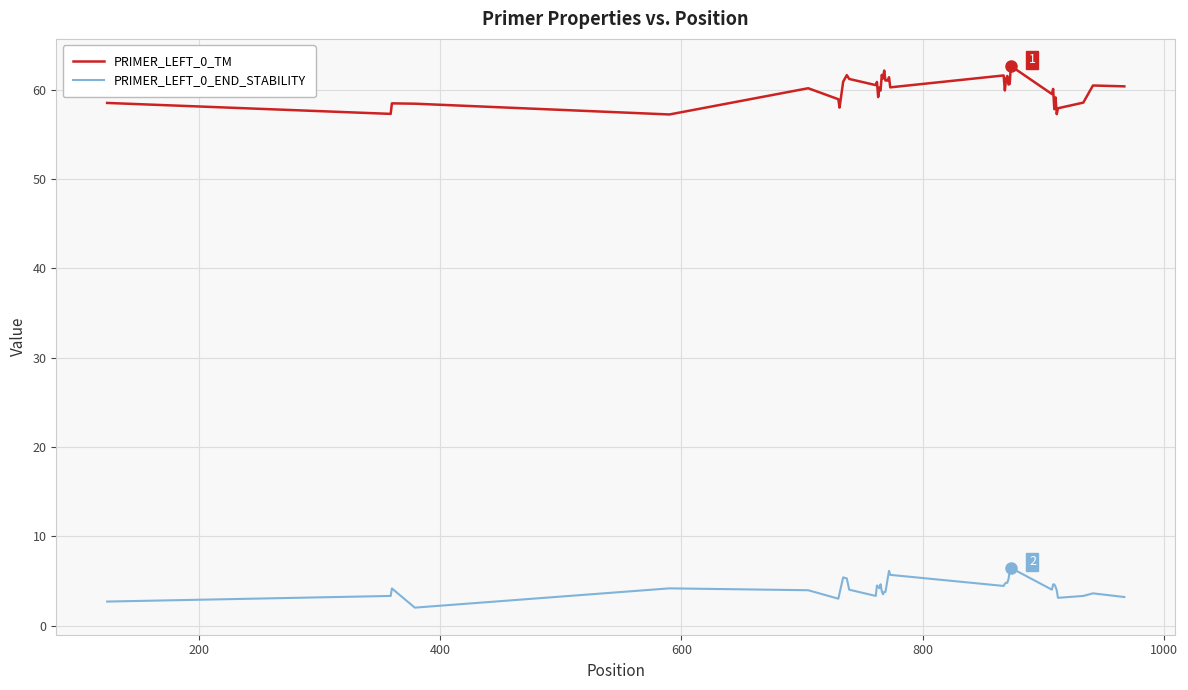

Which series has the largest range (max minus min)?

PRIMER_LEFT_0_TM